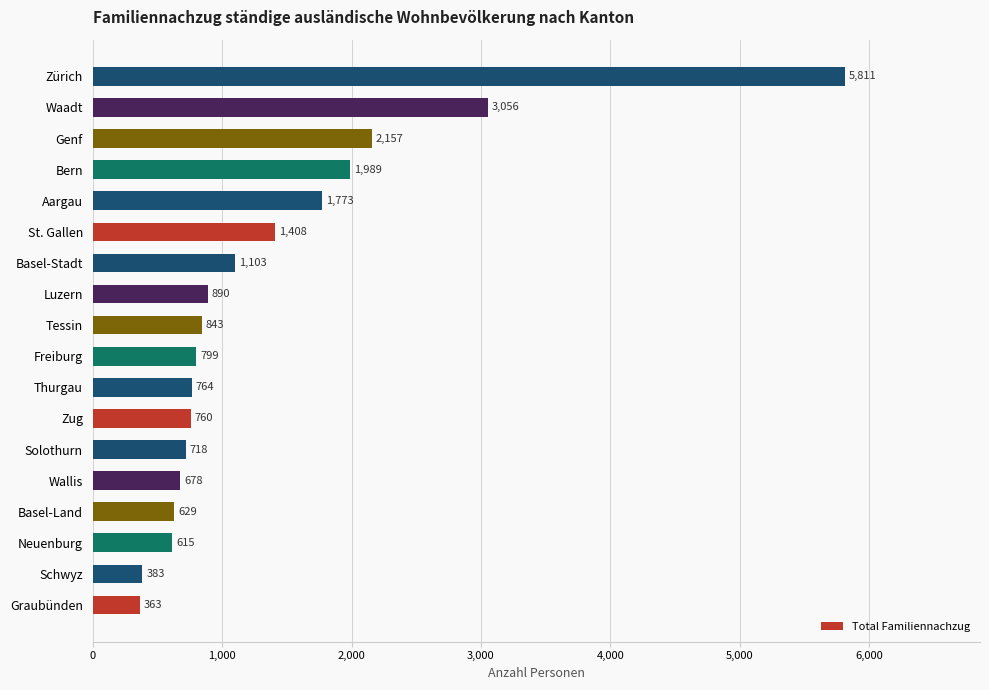

At which category does the chart reach its peak across all series?

Zürich